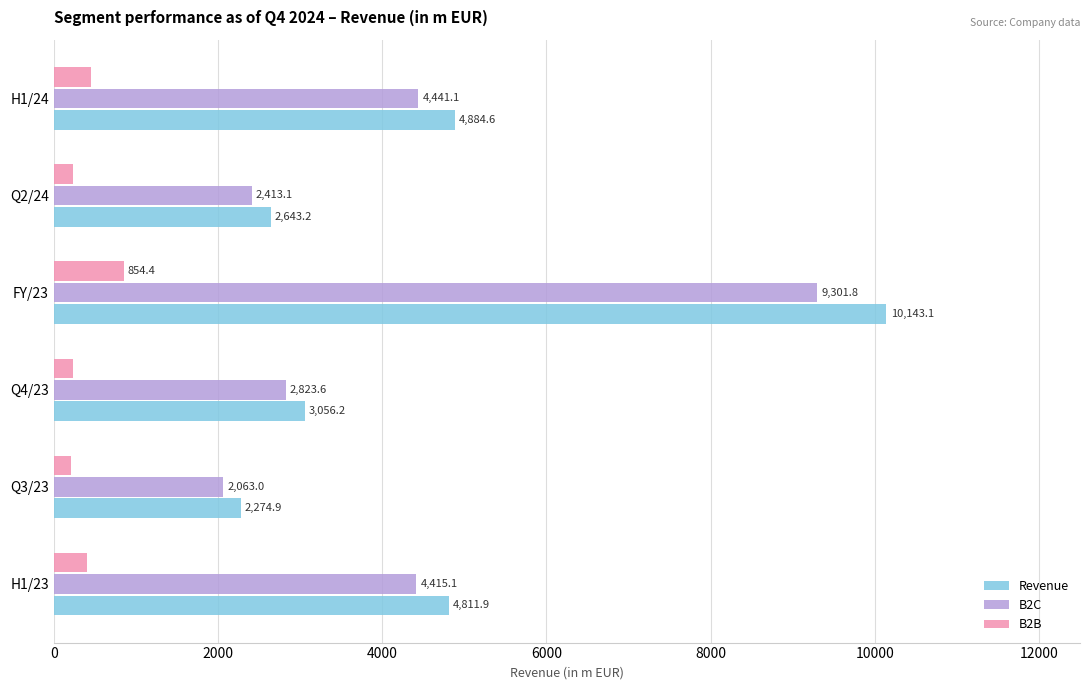

List the labels in order of B2C value, smallest first.

Q3/23, Q2/24, Q4/23, H1/23, H1/24, FY/23